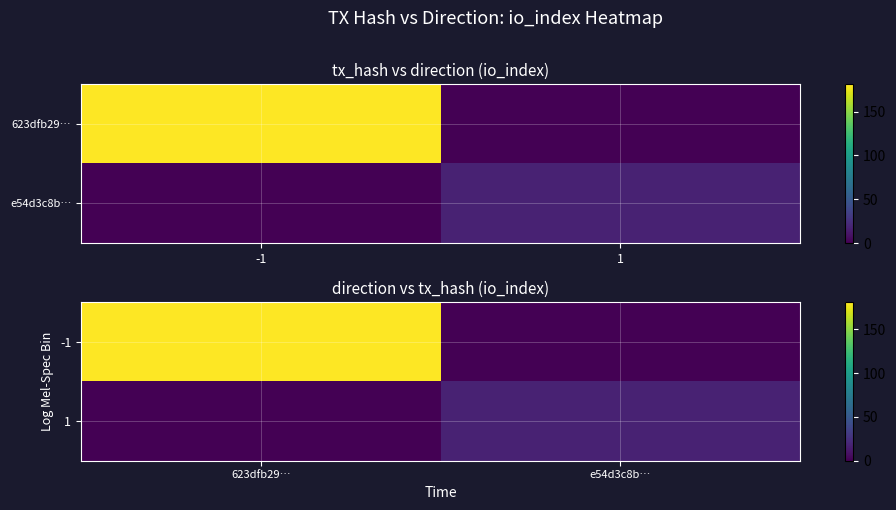

What is the maximum value shown in the chart?

181